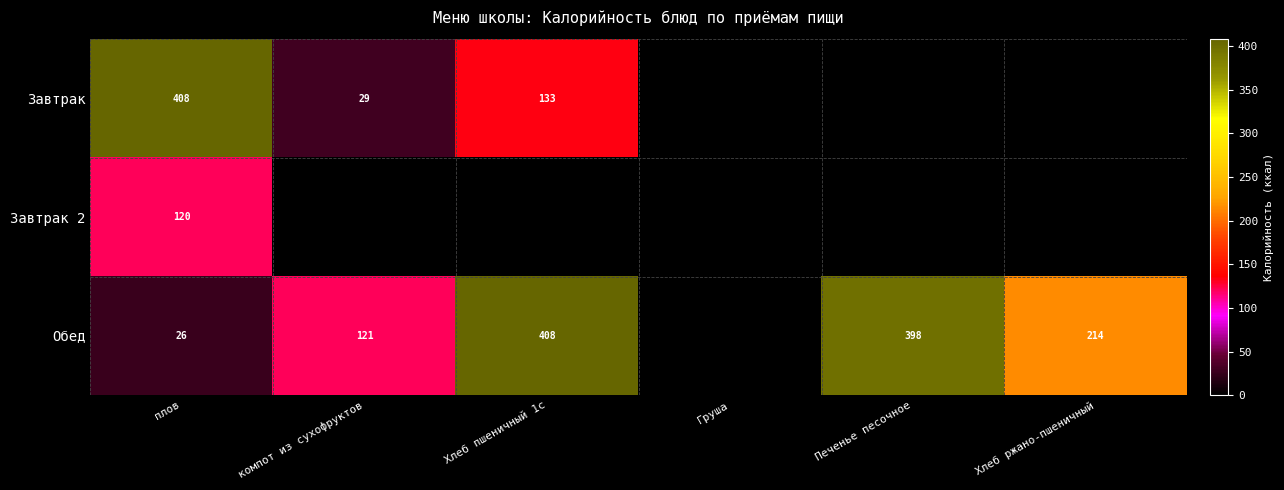

The Завтрак 2 series shows 120 at плов. True or false?

True